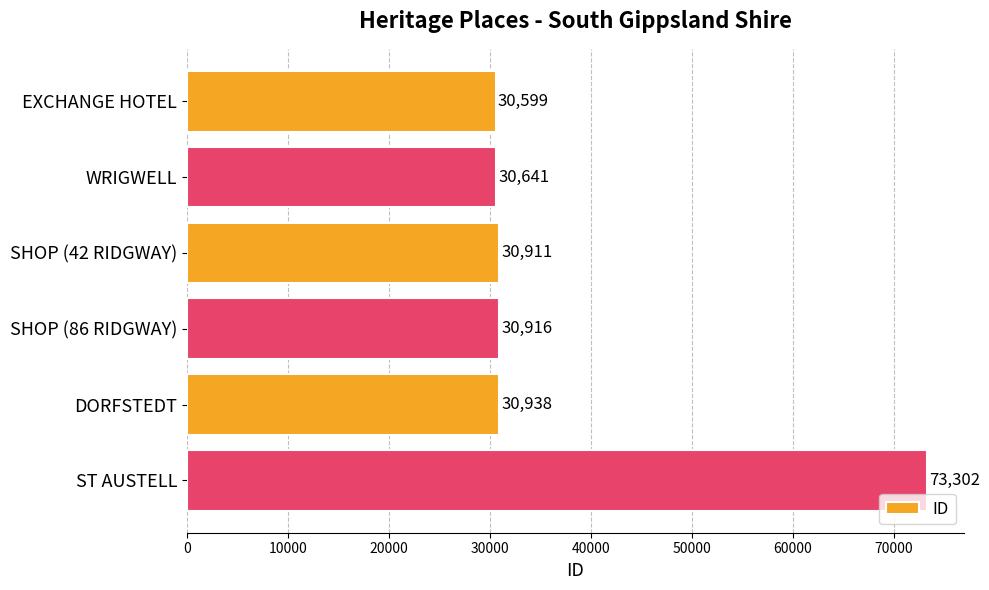

Rank the categories by value from highest to lowest.

ST AUSTELL, DORFSTEDT, SHOP (86 RIDGWAY), SHOP (42 RIDGWAY), WRIGWELL, EXCHANGE HOTEL